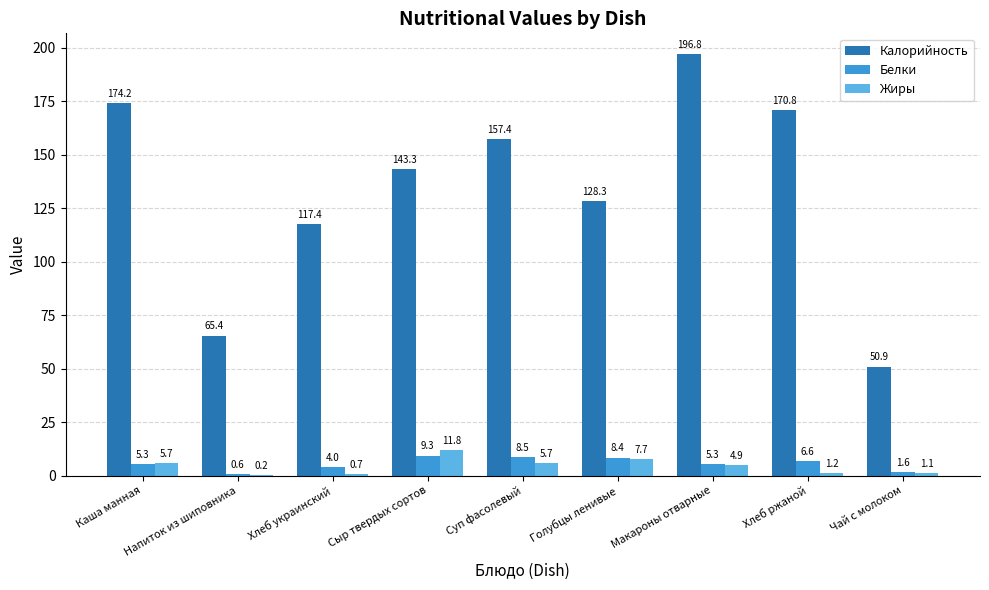

Between Каша манная and Суп фасолевый, which series saw the biggest shift?

Калорийность